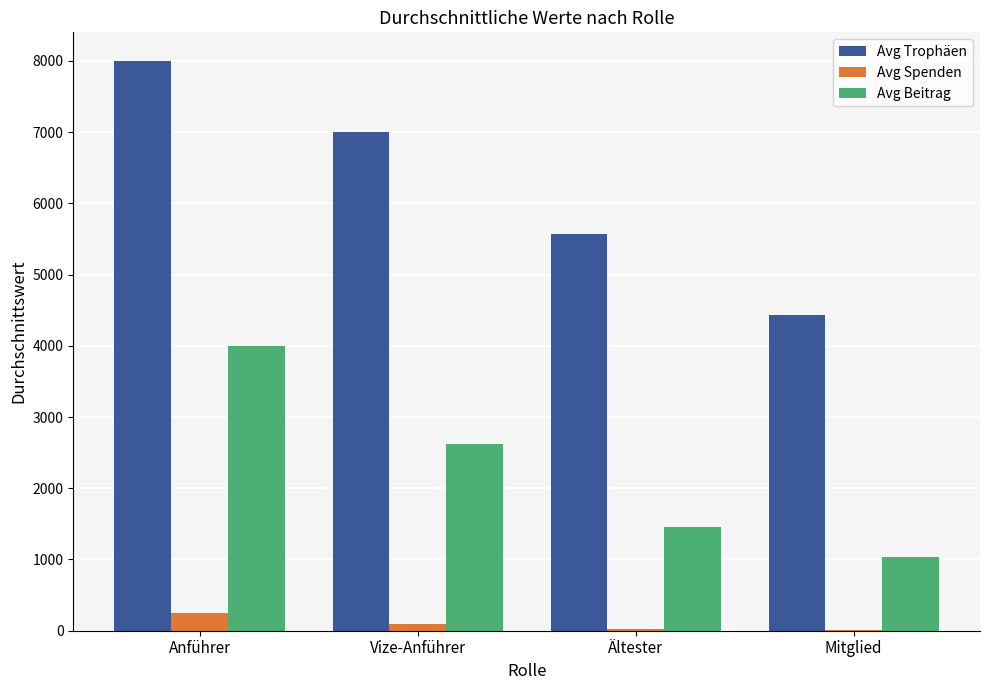

Between Anführer and Vize-Anführer, which series saw the biggest shift?

Avg Beitrag